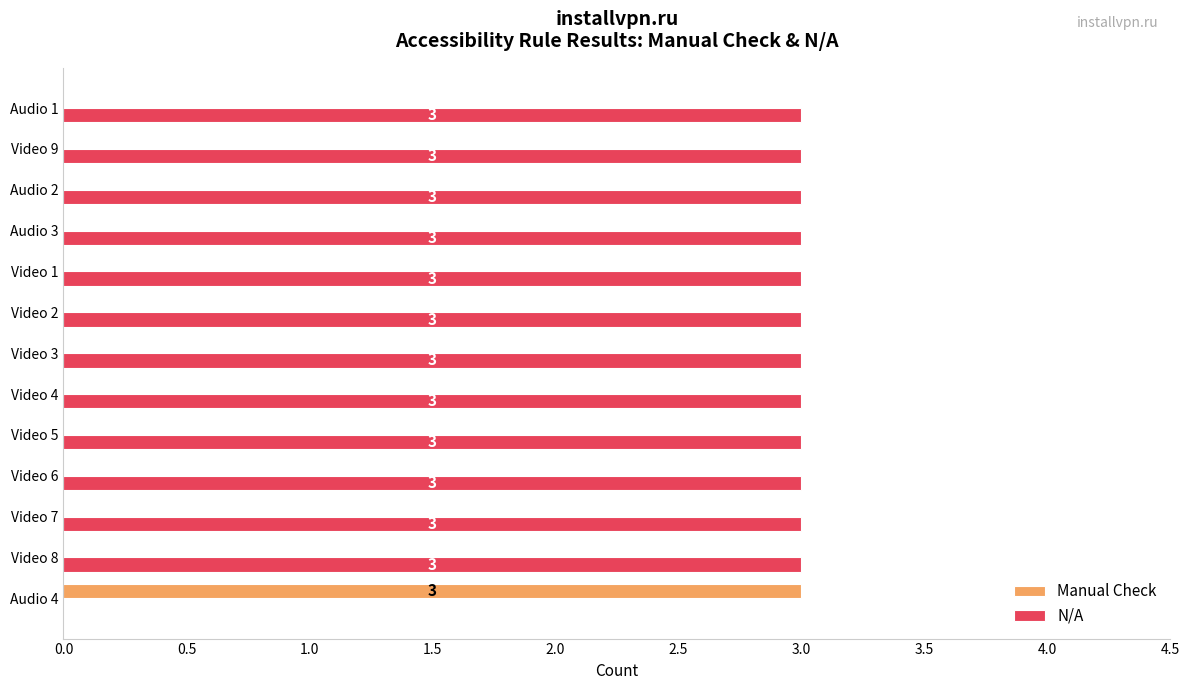

Is it true that Manual Check equals 1 at Video 6?

False